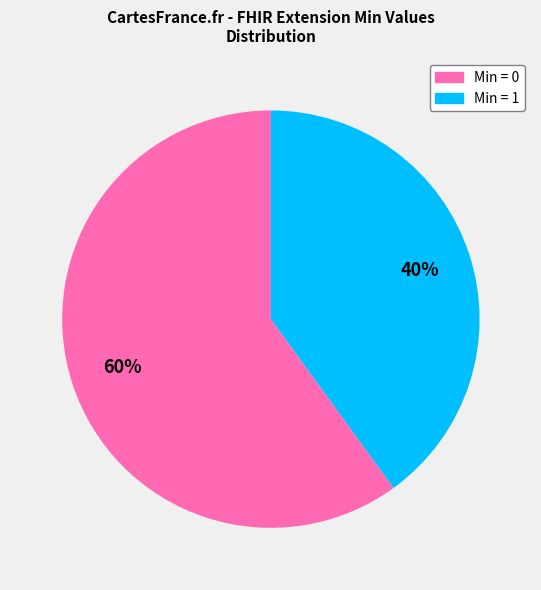

Which category has the smallest portion of the pie?

Min = 1